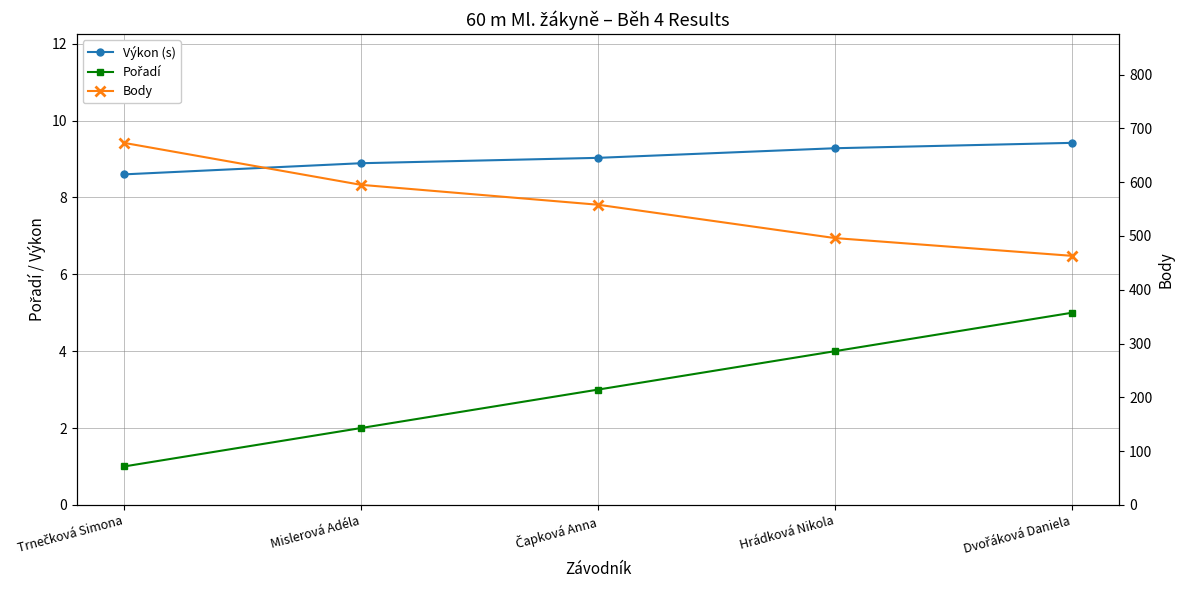

Which series has the largest total across all categories?

Body